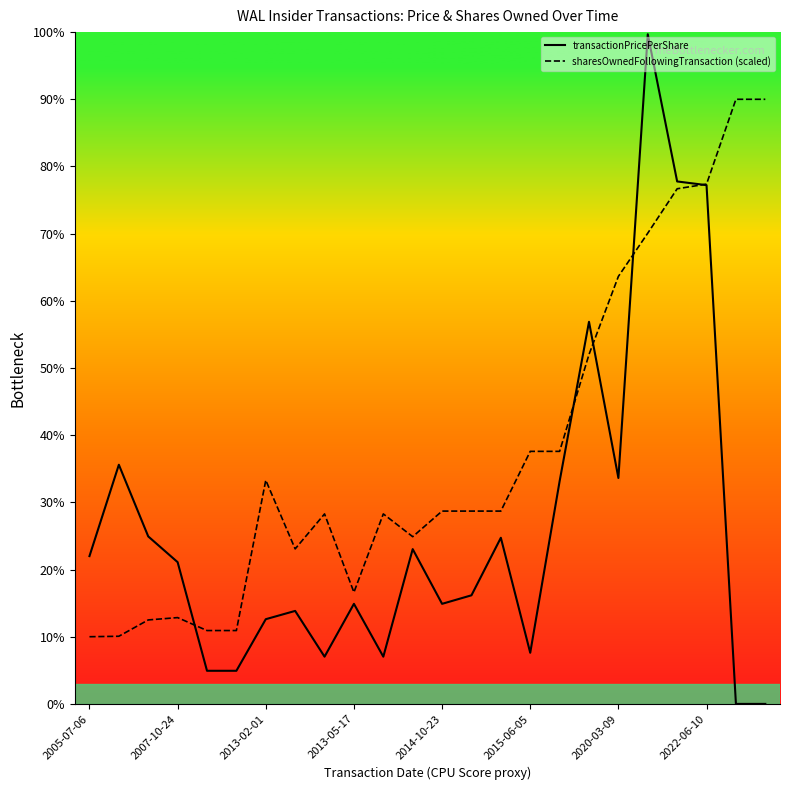

Rank the series by their average value, from highest to lowest.

sharesOwnedFollowingTransaction (scaled), transactionPricePerShare